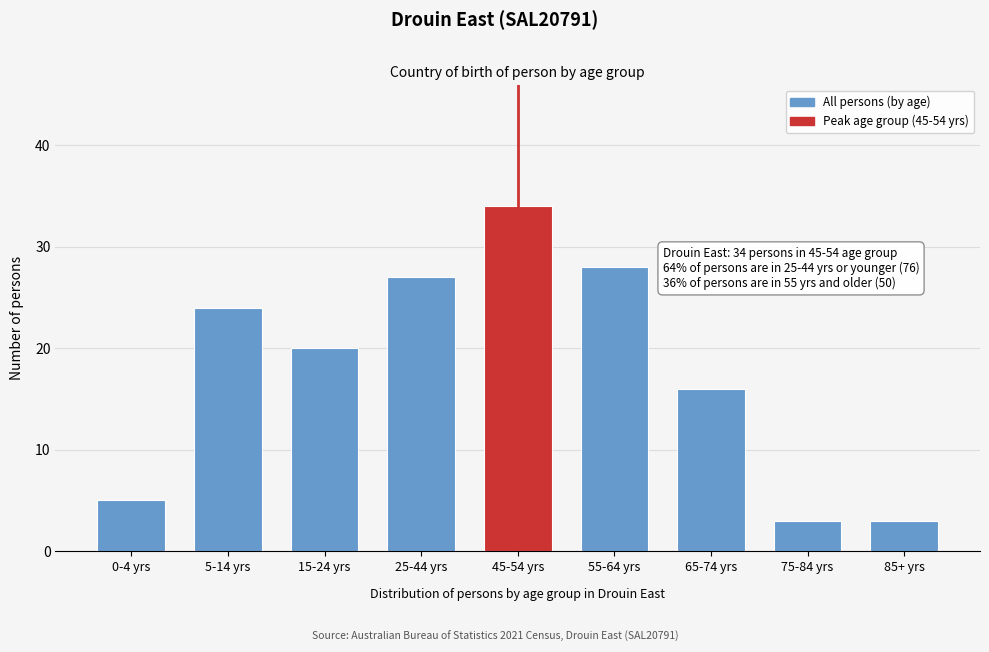

Reading left to right, list all the values displayed in this chart.

0-4 yrs=5	5-14 yrs=24	15-24 yrs=20	25-44 yrs=27	45-54 yrs=34	55-64 yrs=28	65-74 yrs=16	75-84 yrs=3	85+ yrs=3